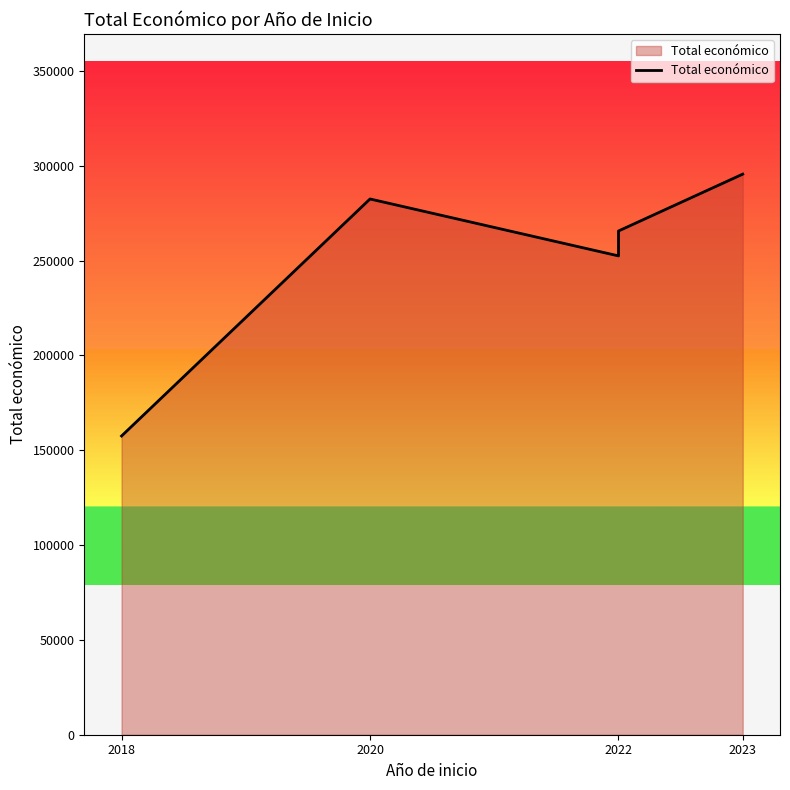

How many values exceed 265587?

2